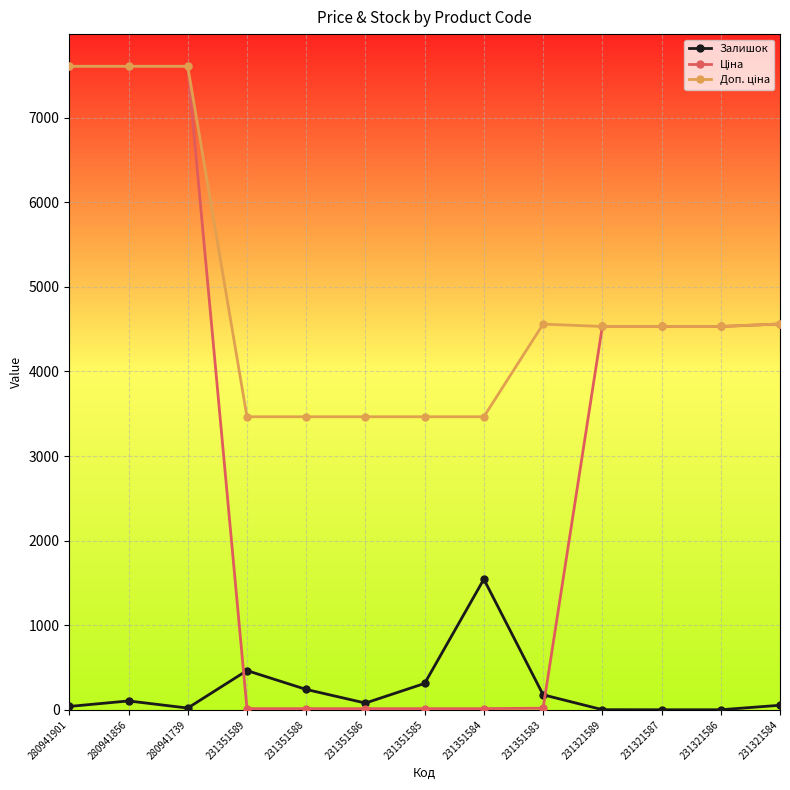

What is the greatest value displayed?

7607.2